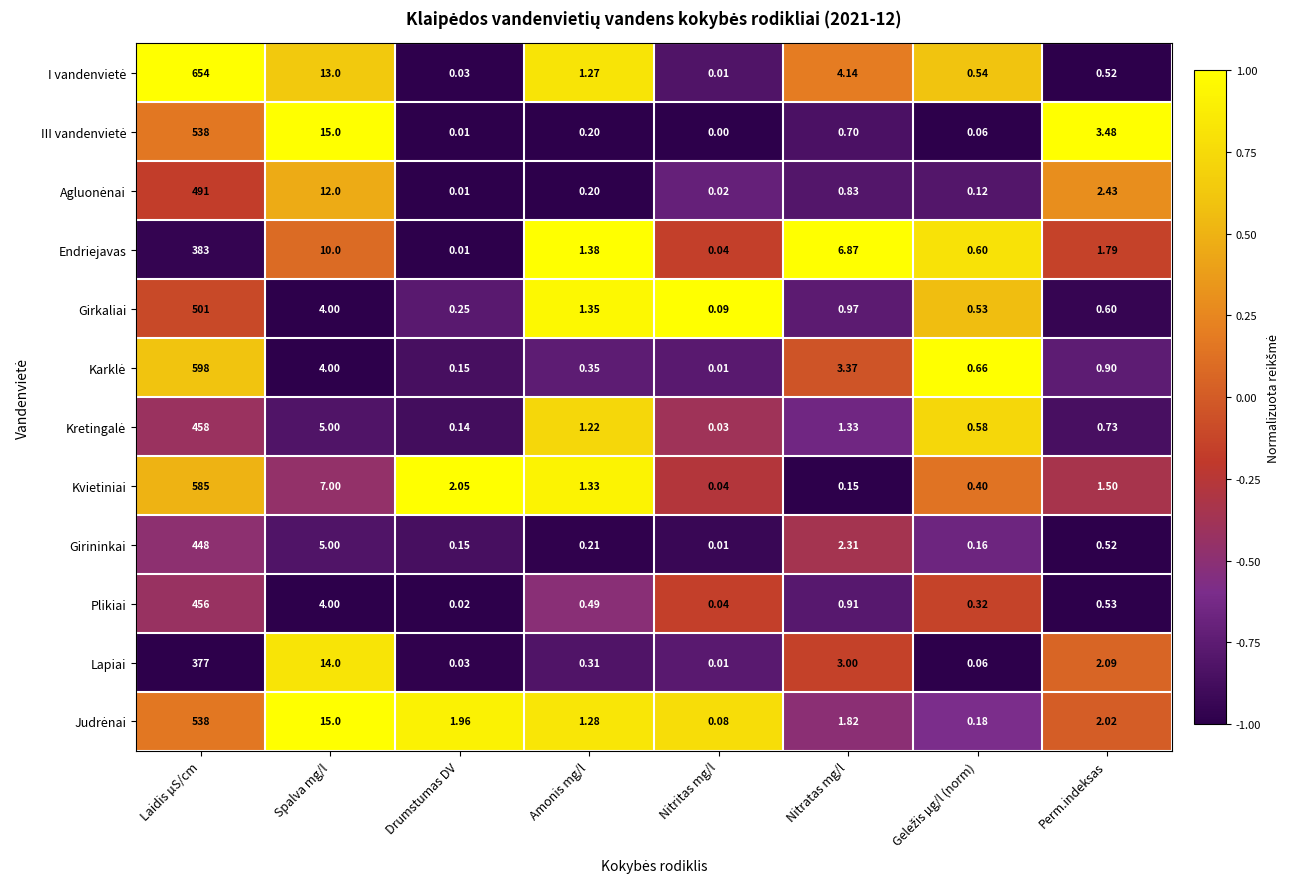

Where does the Lapiai series first go above 2?

Laidis µS/cm